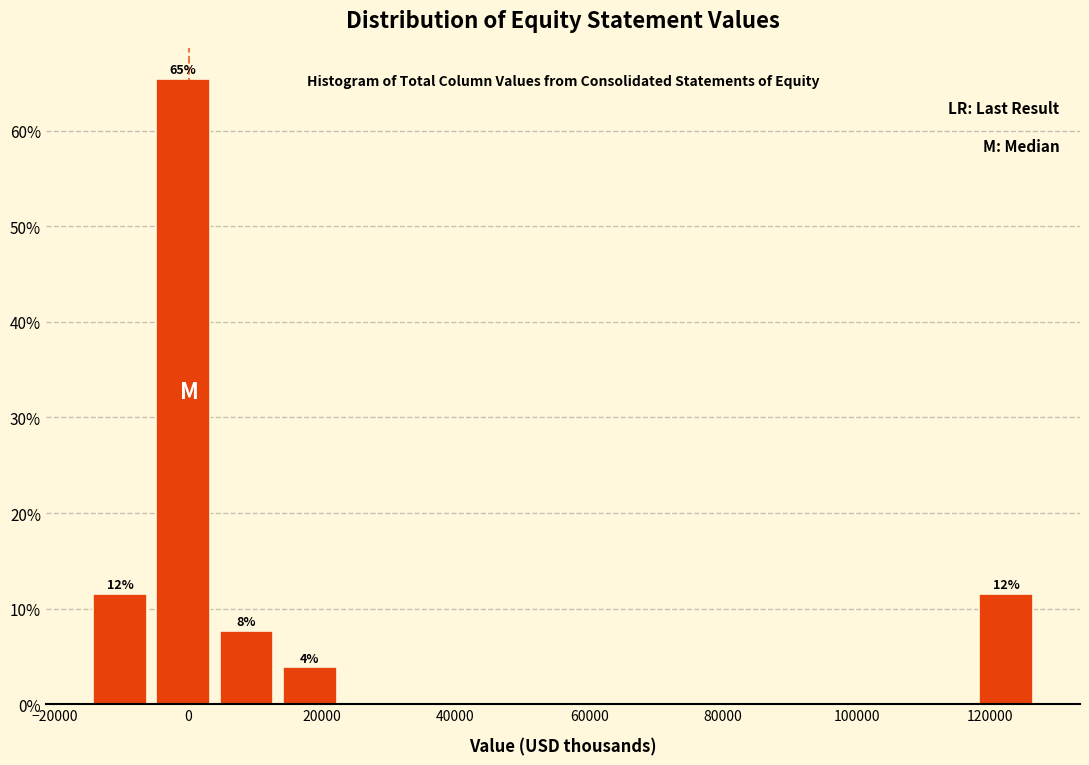

Which range on the x-axis has the tallest bar?

-6000 to 4000